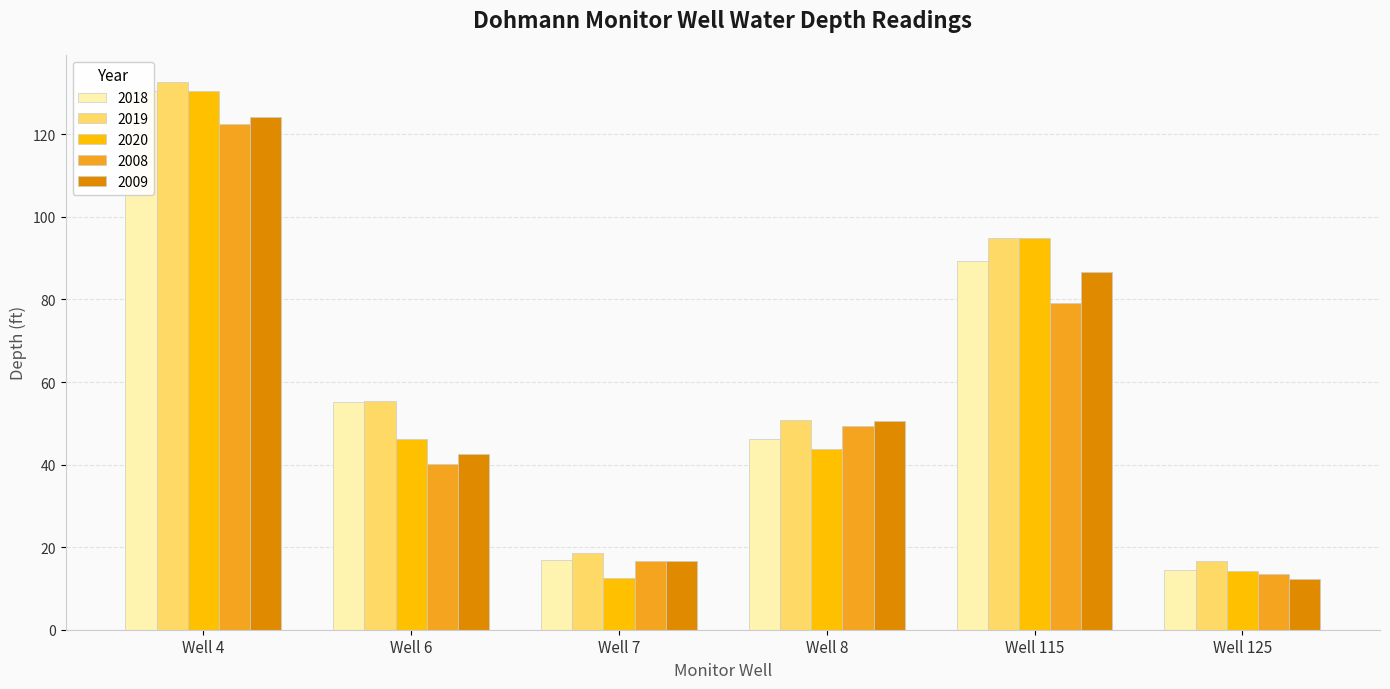

How many values in the 2018 series are below 55?

3